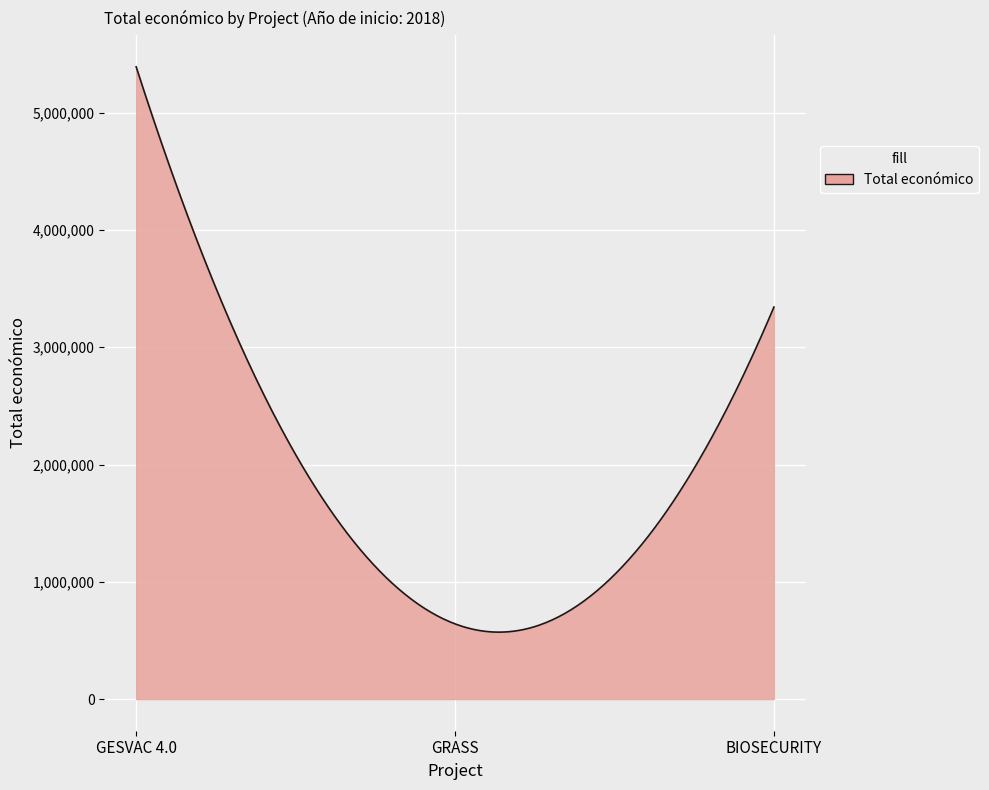

What is the maximum value shown in the chart?

5390598.0